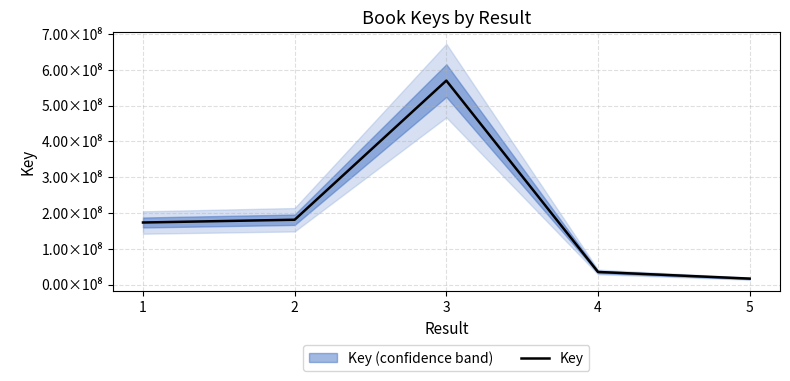

What is the value of the 3rd point from the left?

570059534